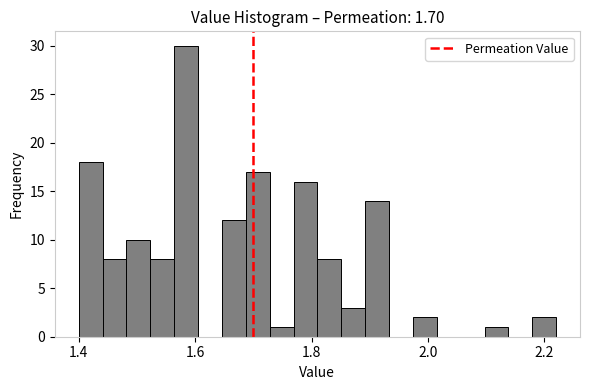

Around what value on the x-axis is the tallest bar? Give the approximate position of its centre, as read against the axis.

1.58